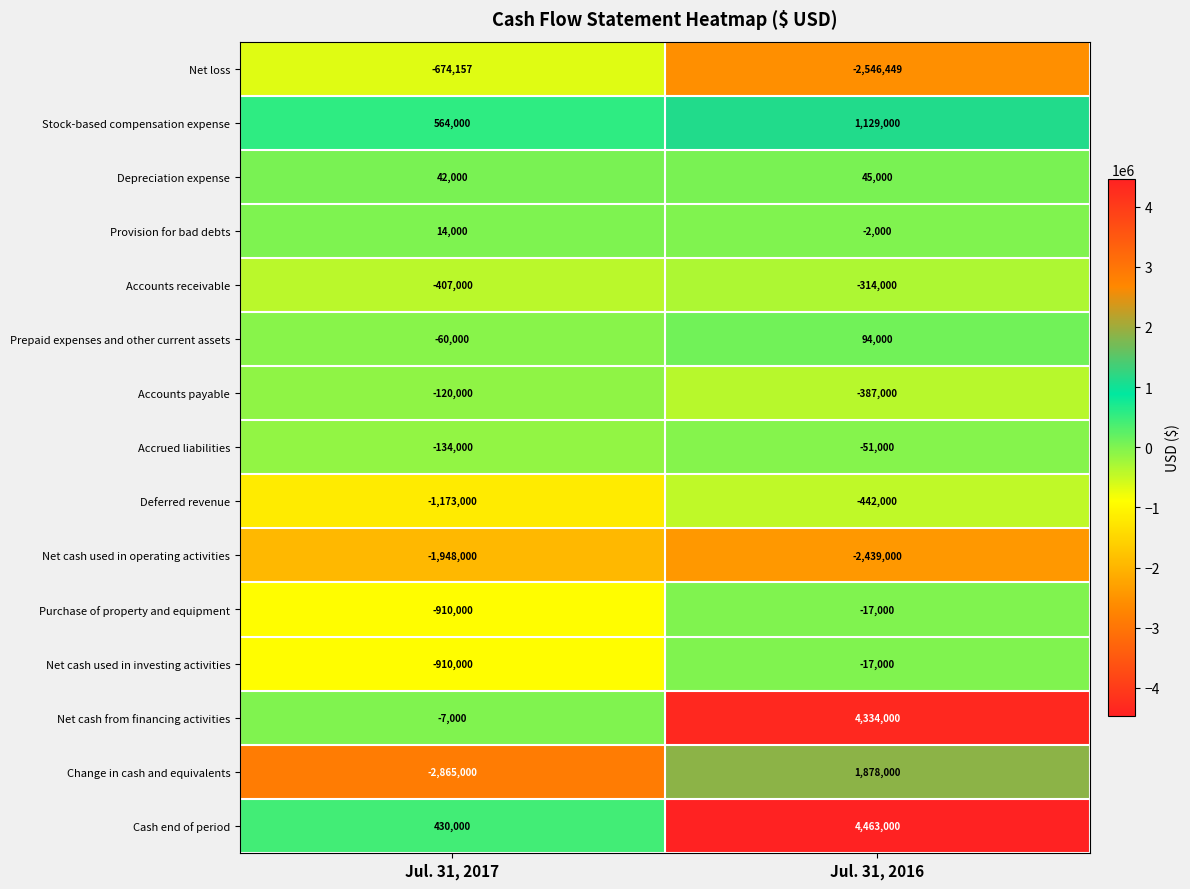

The Net cash used in operating activities series shows -1948000 at Jul. 31, 2017. True or false?

True